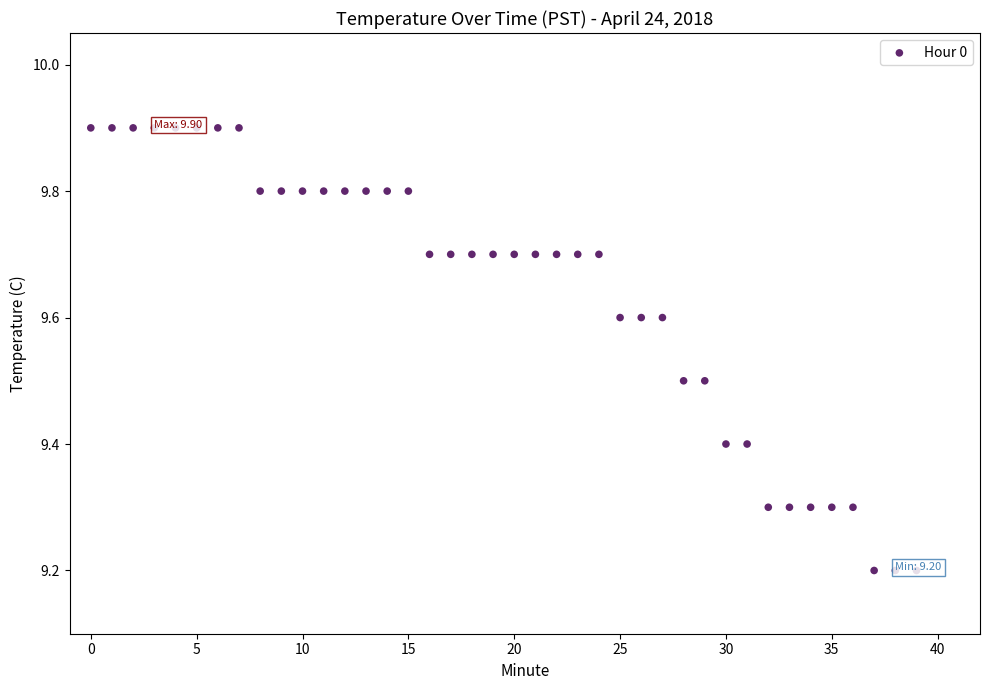

What is the range of Y values (max minus min)?

0.7